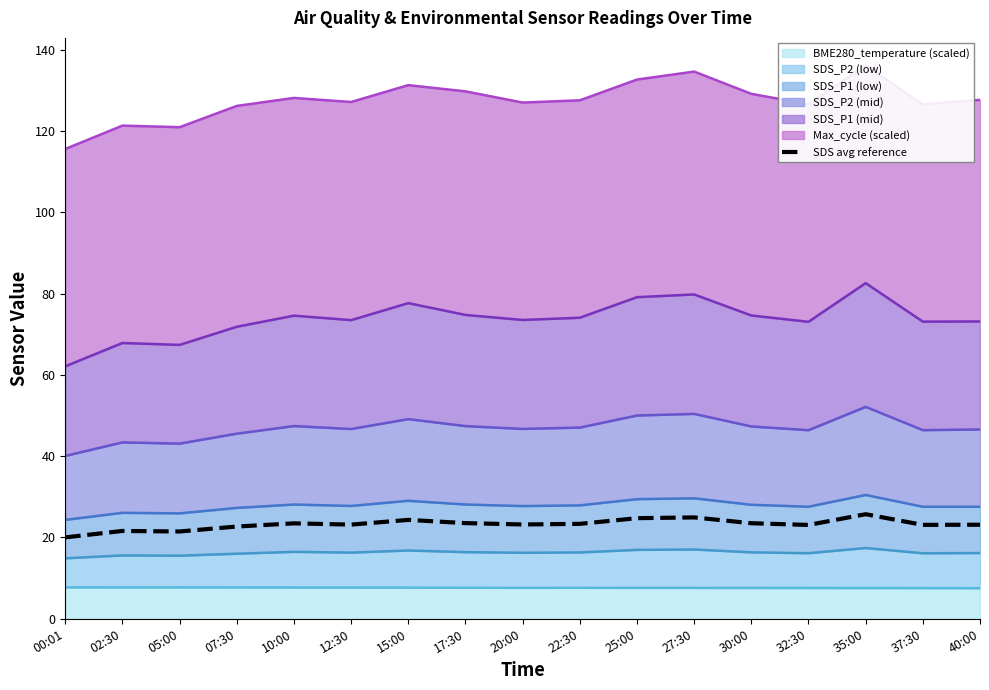

True or false: the data shows 23.4 at 22:30.

True